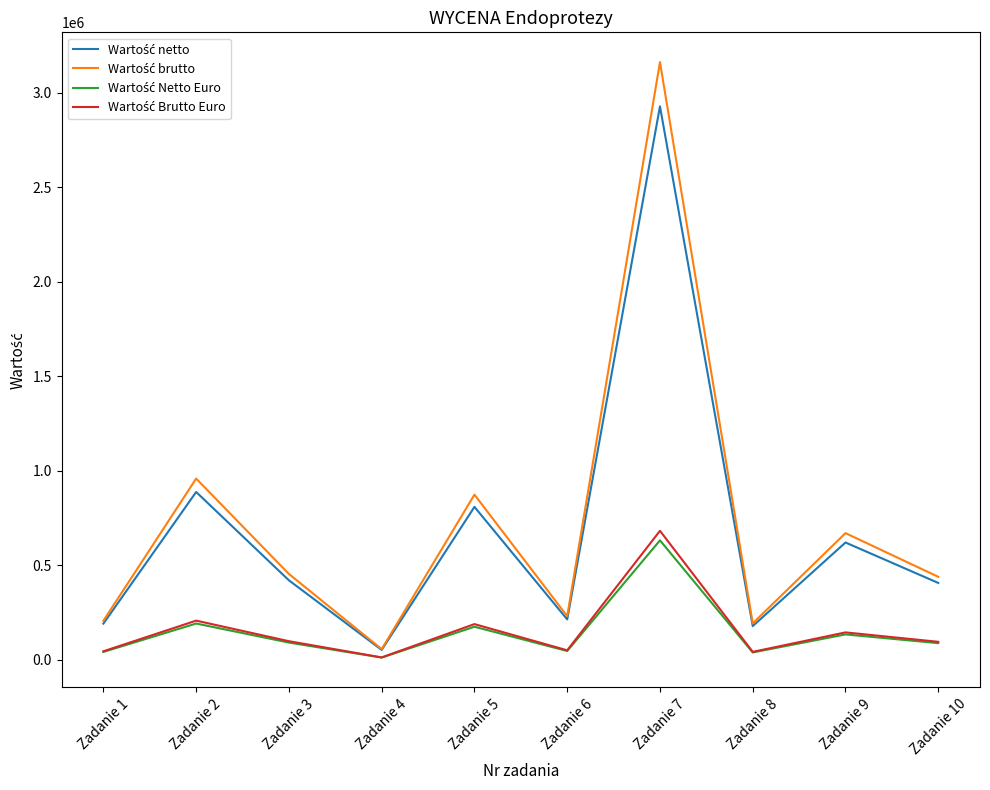

What is the maximum value shown in the chart?

3161700.0